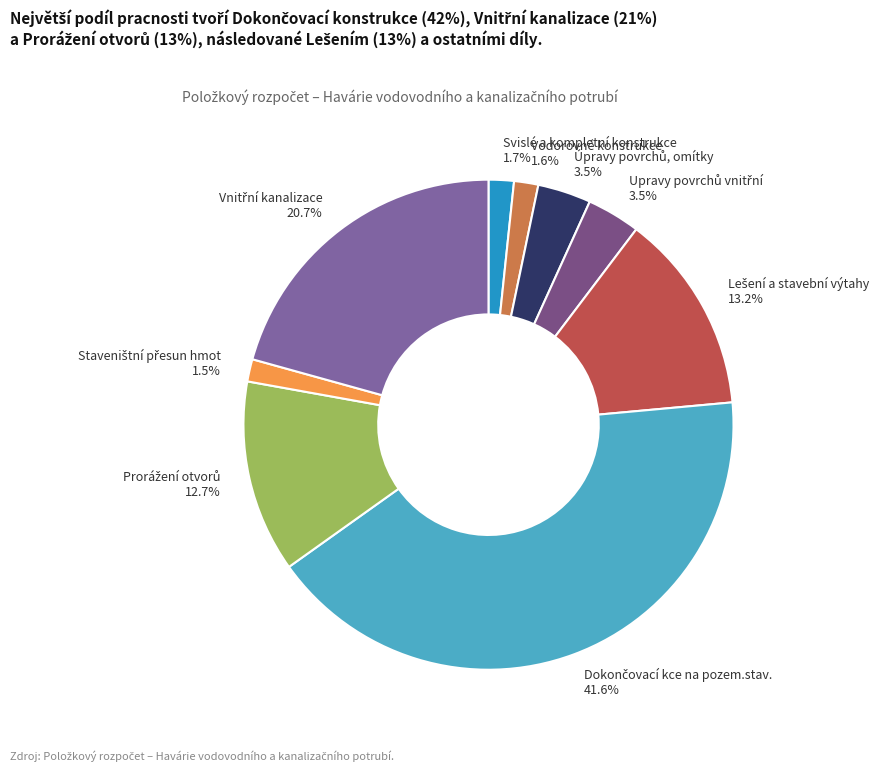

To the nearest percent, what portion does Vodorovné konstrukce represent?

2%